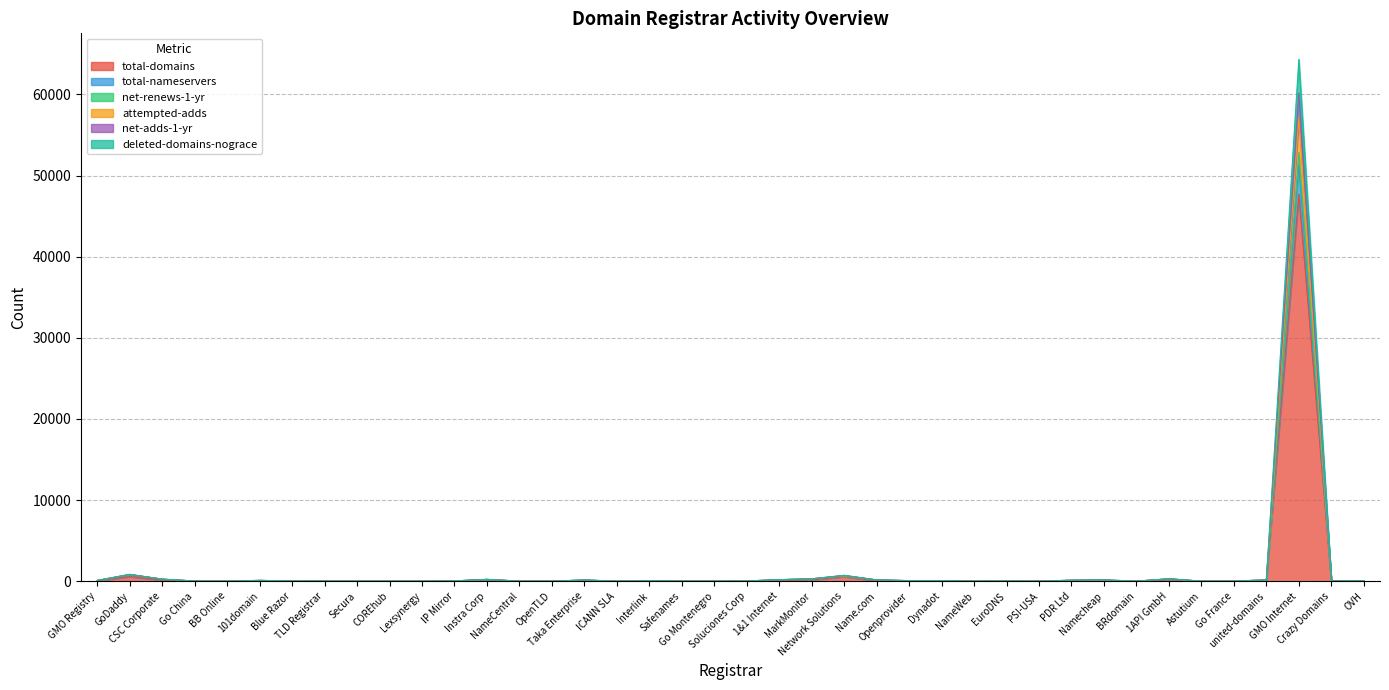

What is the total value across all series at IP Mirror?

162